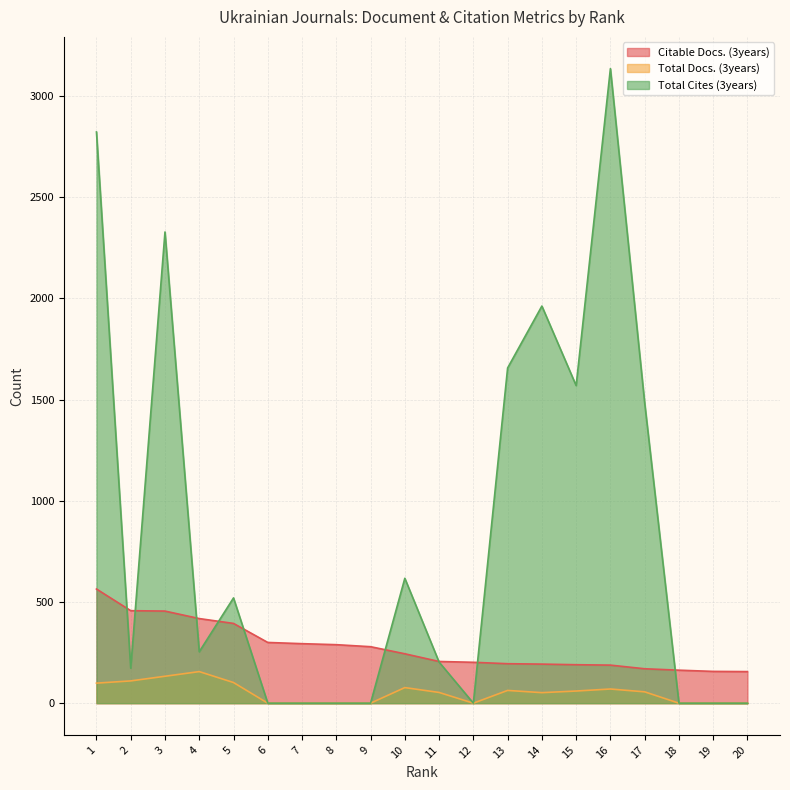

At which category is the sum across all series the highest?

1